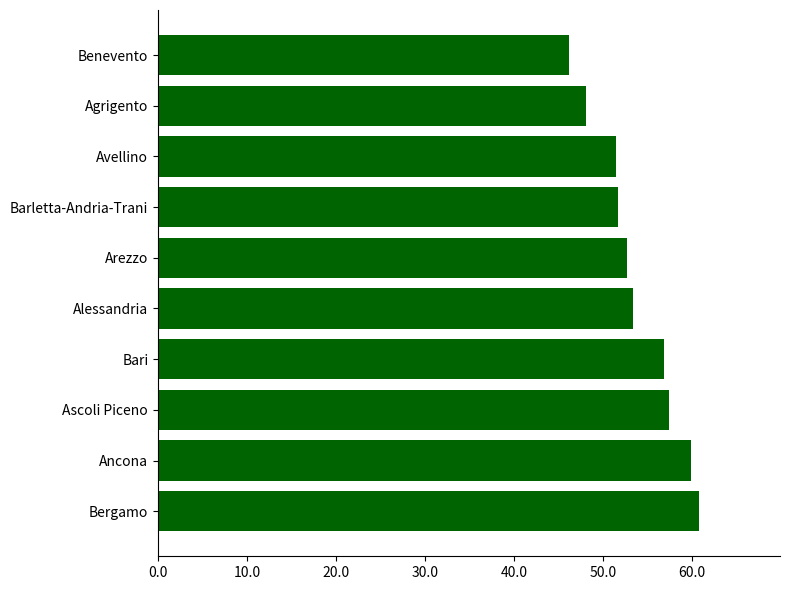

The chart shows a value of 48.1 at Agrigento. True or false?

True